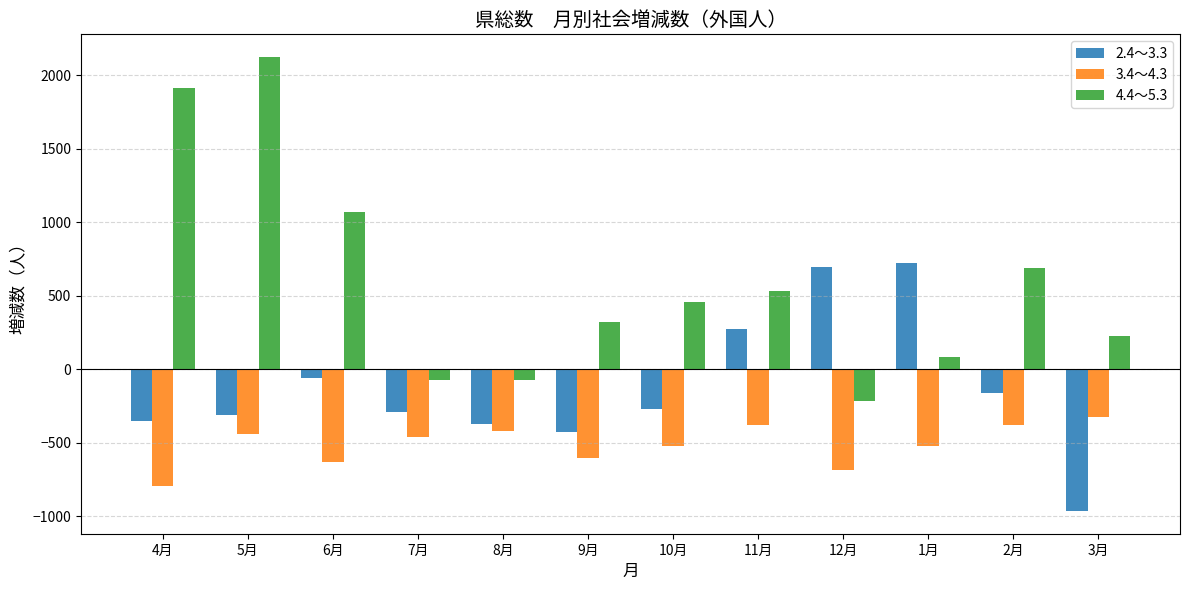

Is it true that 4.4～5.3 equals 459 at 10月?

True